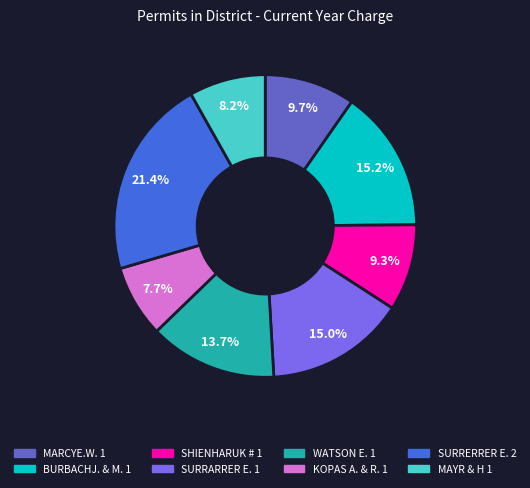

What is the ratio of the value at MAYR & H 1 to the value at SHIENHARUK # 1?

0.9